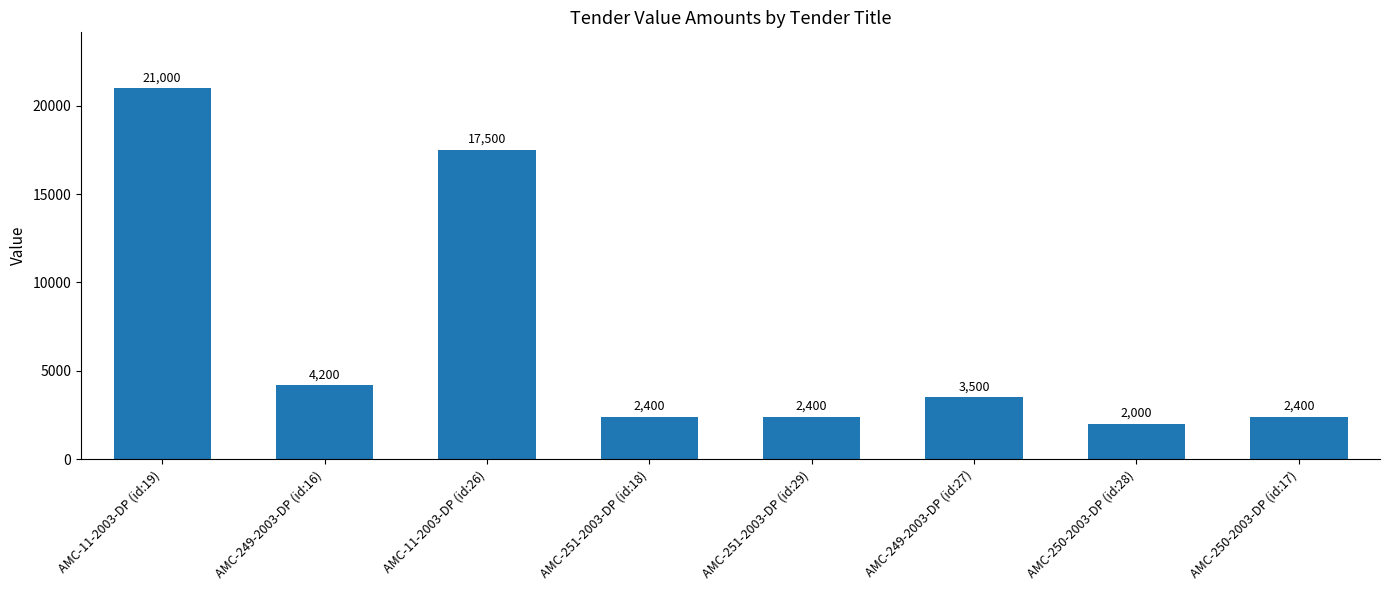

Which category has the highest value across all series?

AMC-11-2003-DP (id:19)